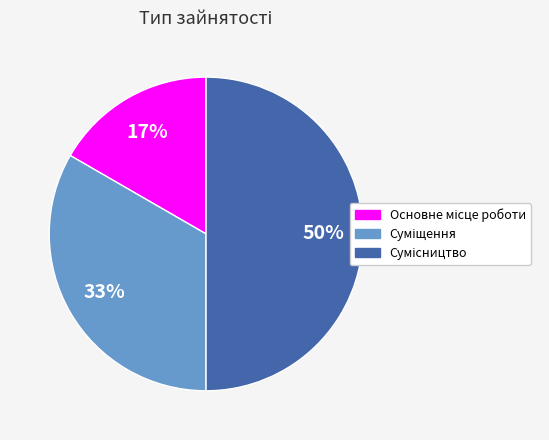

To the nearest percent, what is the average slice percentage?

33%